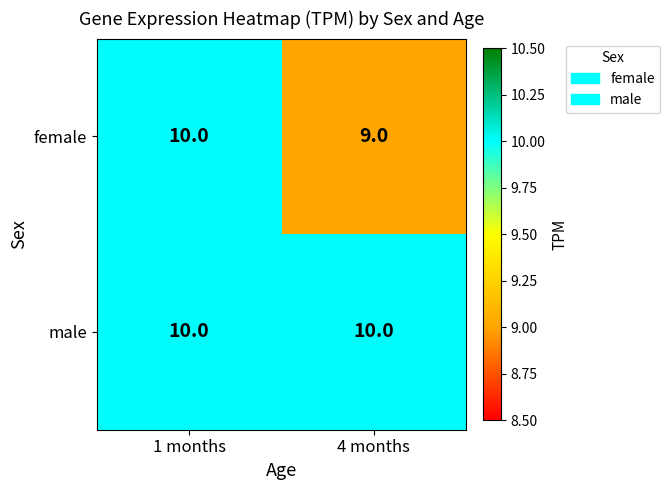

List the labels in order of female value, largest first.

1 months, 4 months